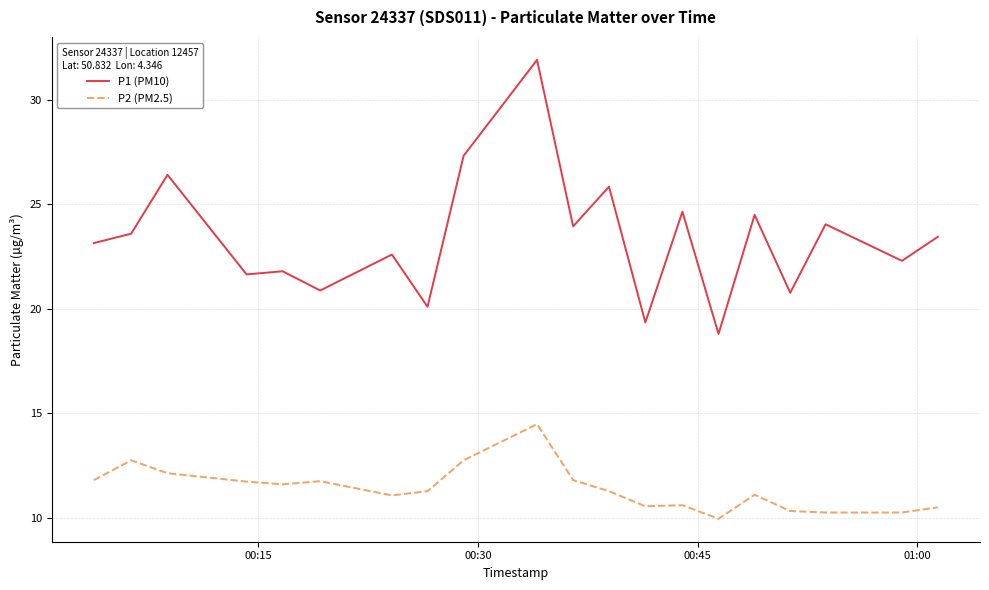

Which series has the largest total across all categories?

P1 (PM10)